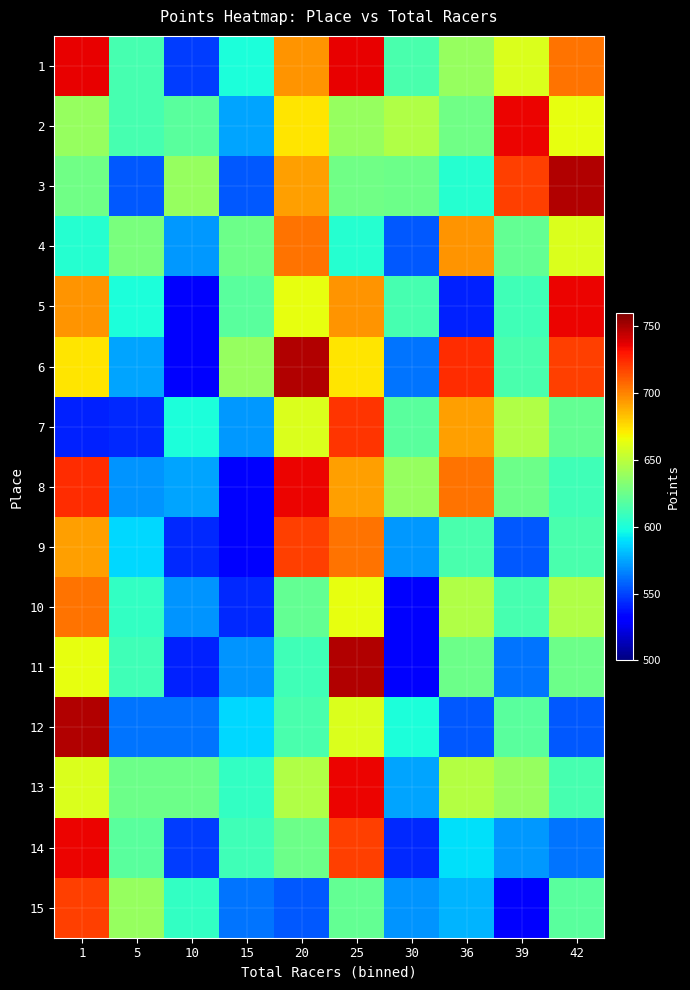

How many distinct data groups are displayed?

15